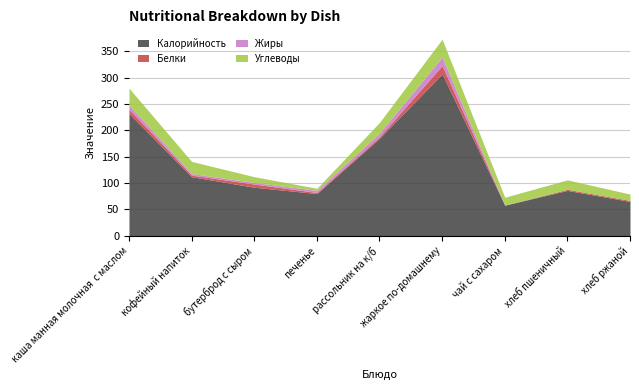

Which label corresponds to the smallest value in the chart?

чай с сахаром